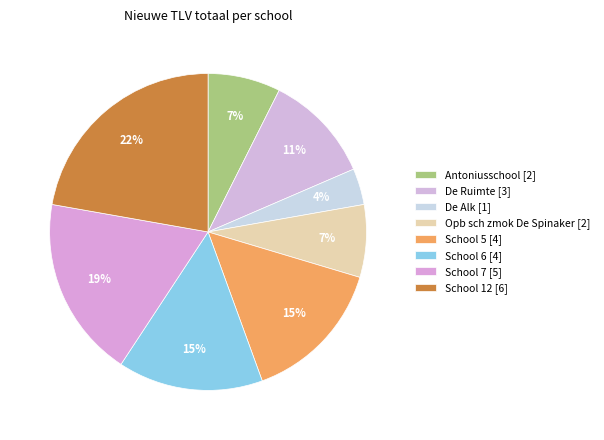

Which category has the biggest portion of the pie?

School 12 [6]